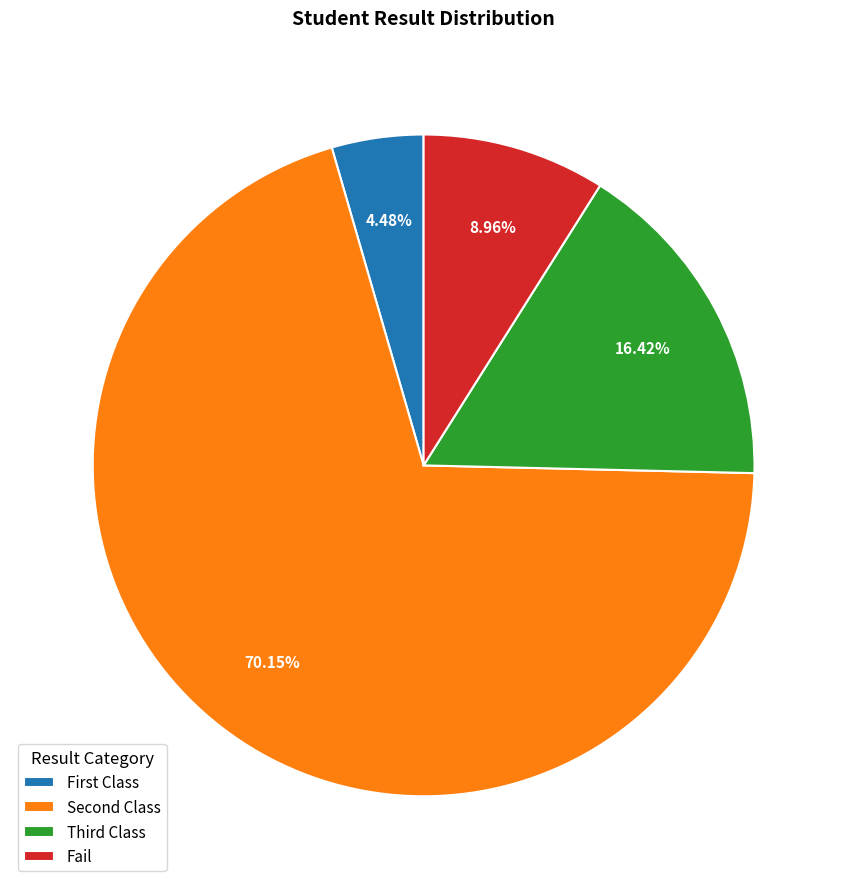

How many segments does this pie chart have?

4